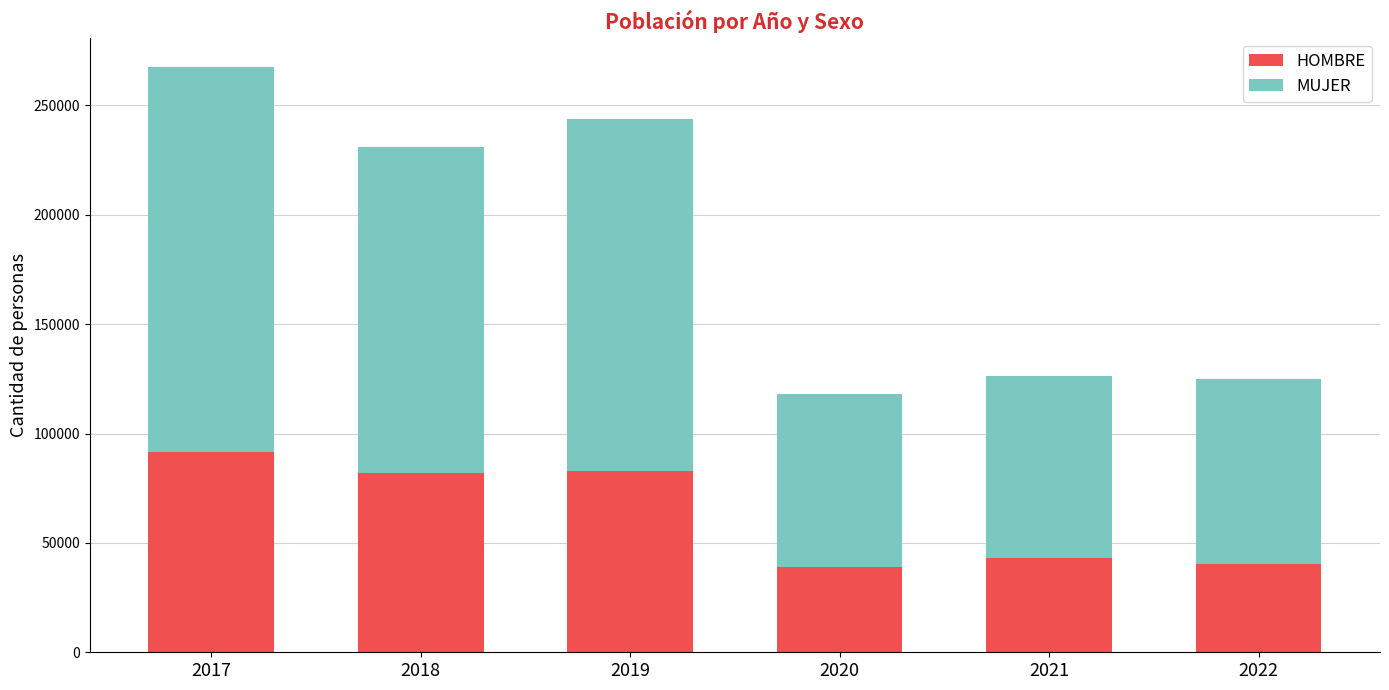

What is the difference between the HOMBRE values at 2018 and 2017?

9464